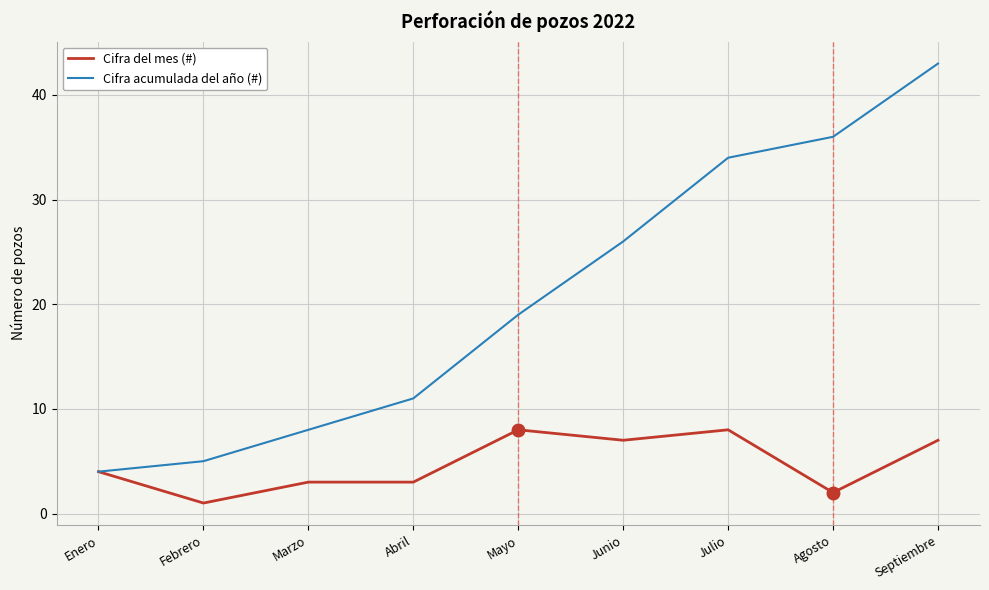

The value of Cifra del mes (#) at Julio is 10. True or false?

False